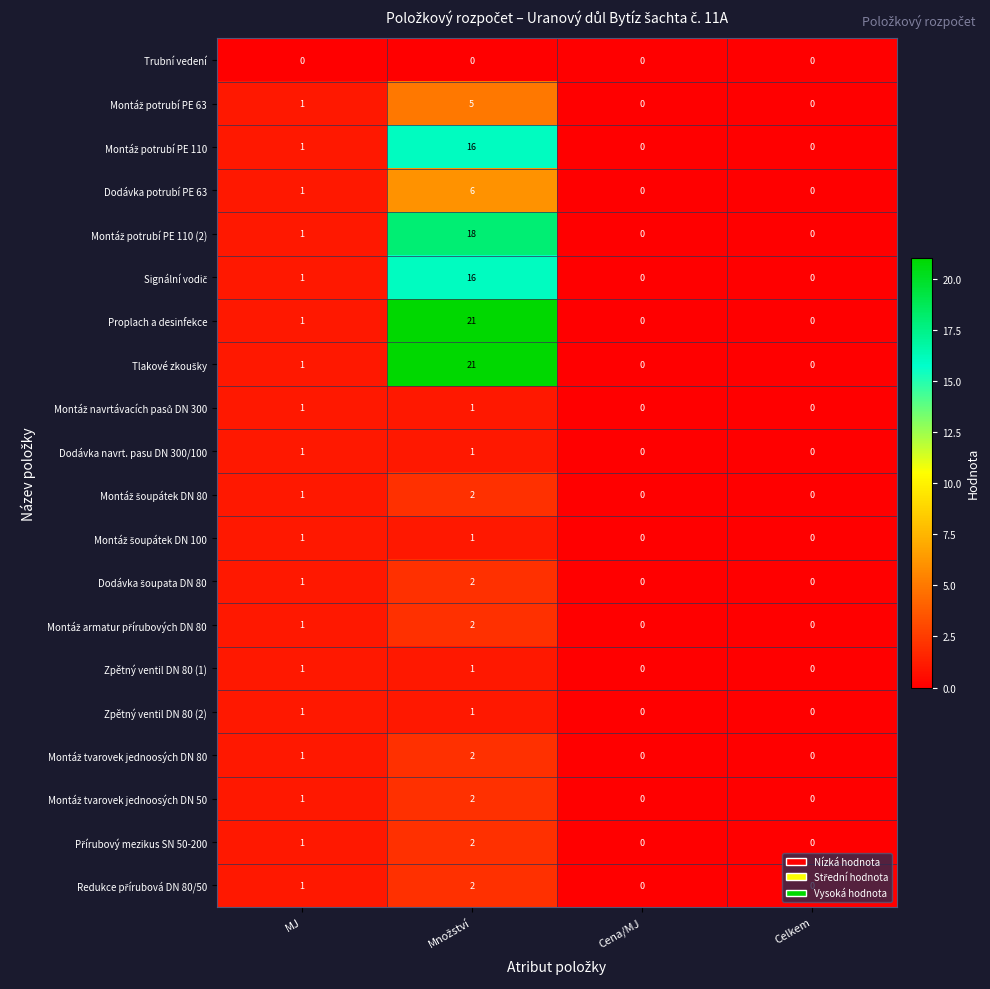

What is the greatest value displayed?

21